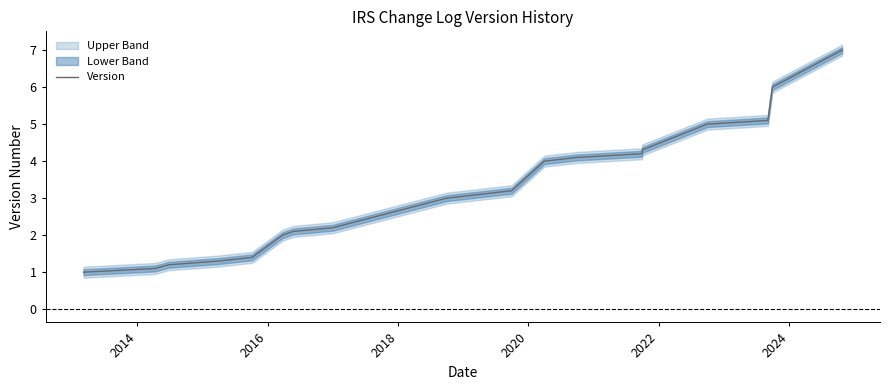

The value at 8 is 4.9. True or false?

False